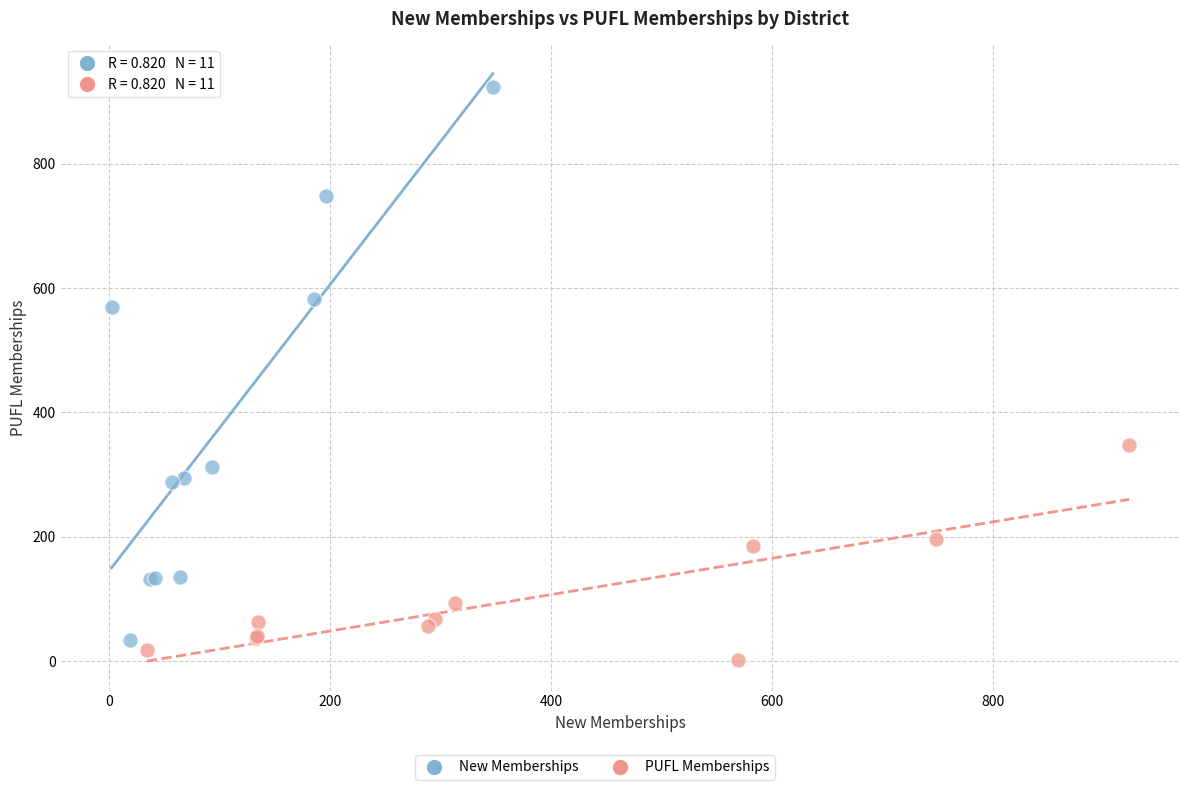

Which series has the largest Y range (max minus min)?

New Memberships